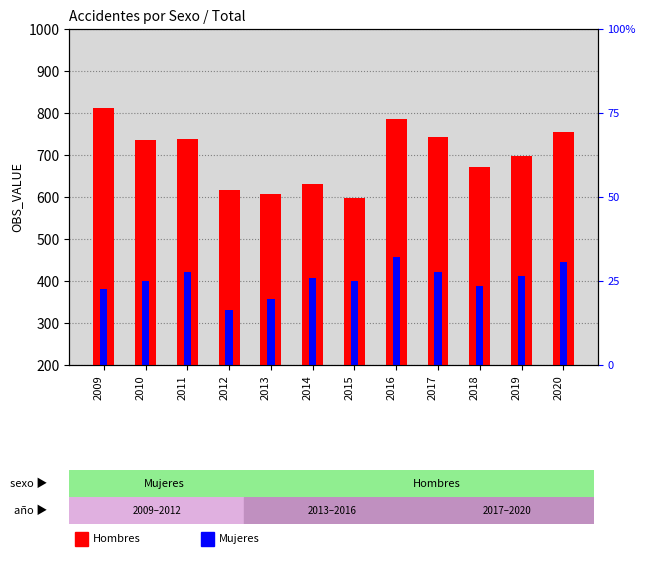

Between 2015 and 2009, which is larger?

2009